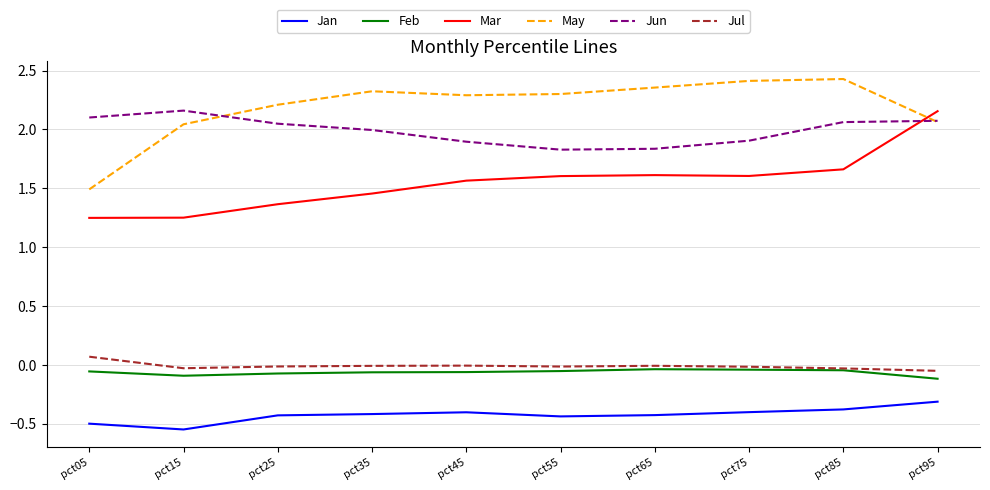

Between pct45 and pct95, which series saw the biggest shift?

Mar